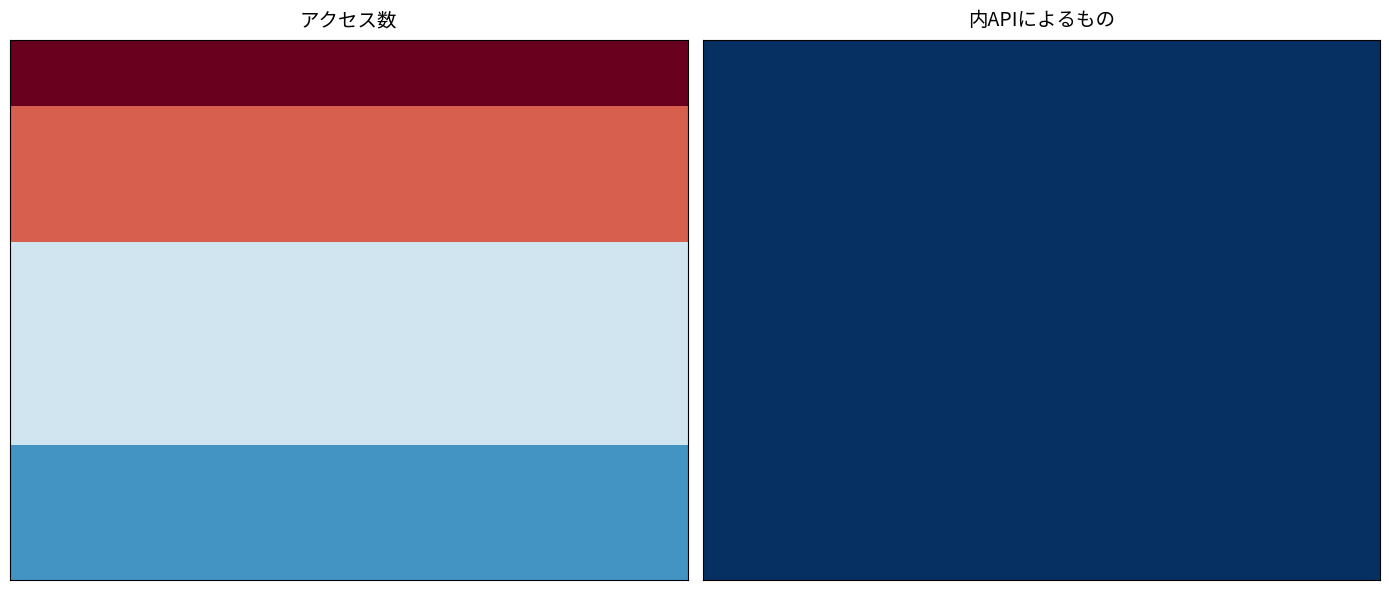

List the labels in order of 8 value, largest first.

アクセス数, 内APIによるもの